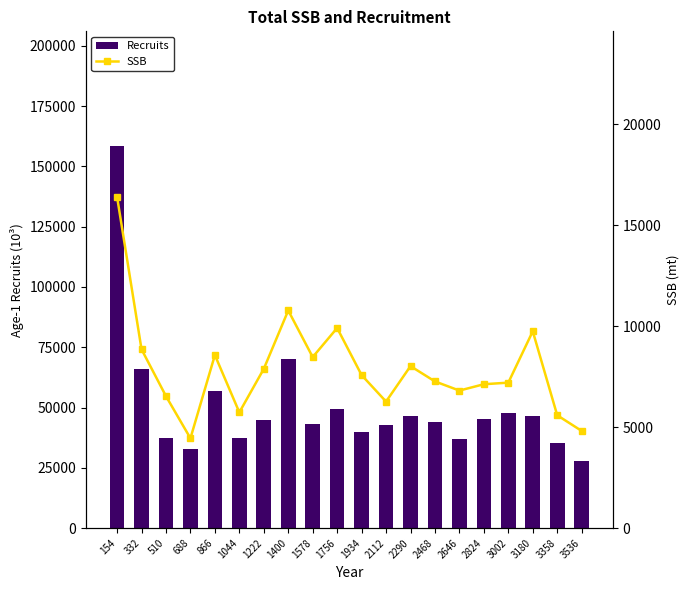

At how many categories does at least one series exceed 74326?

1